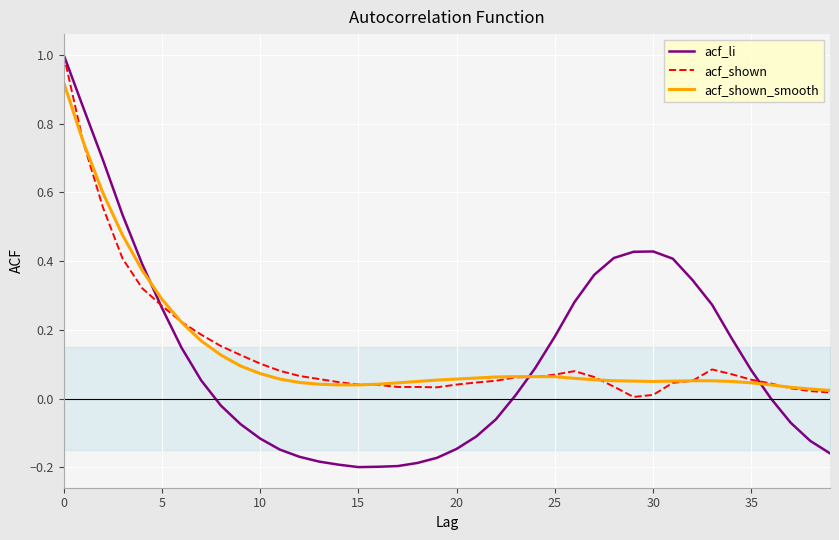

Which series has the largest range (max minus min)?

acf_li